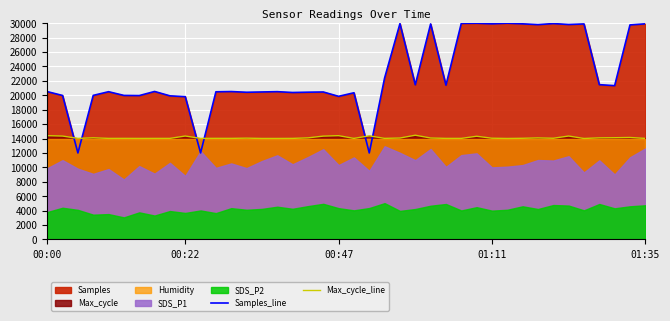

Does the chart display data point markers on the line(s)?

No